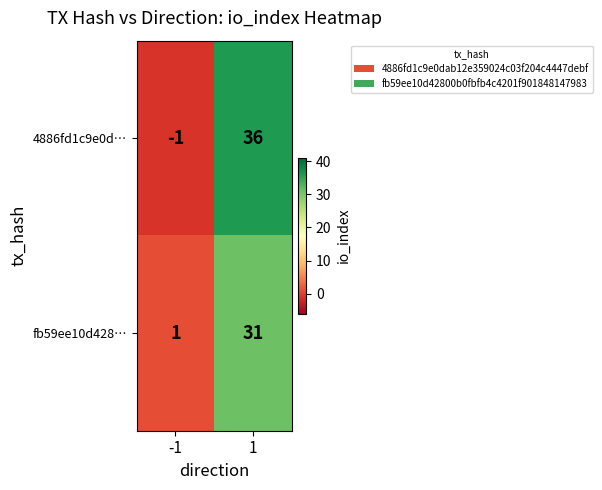

What is the difference between the maximum and minimum values in the 4886fd1c9e0d… series?

37